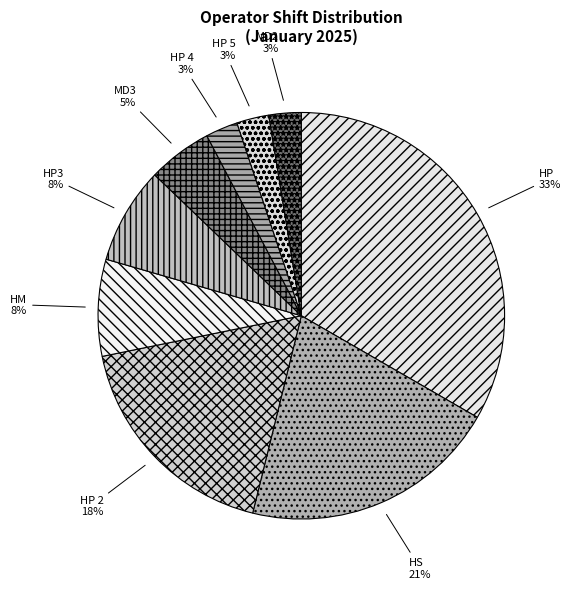

To the nearest percent, what is the average slice percentage?

11%